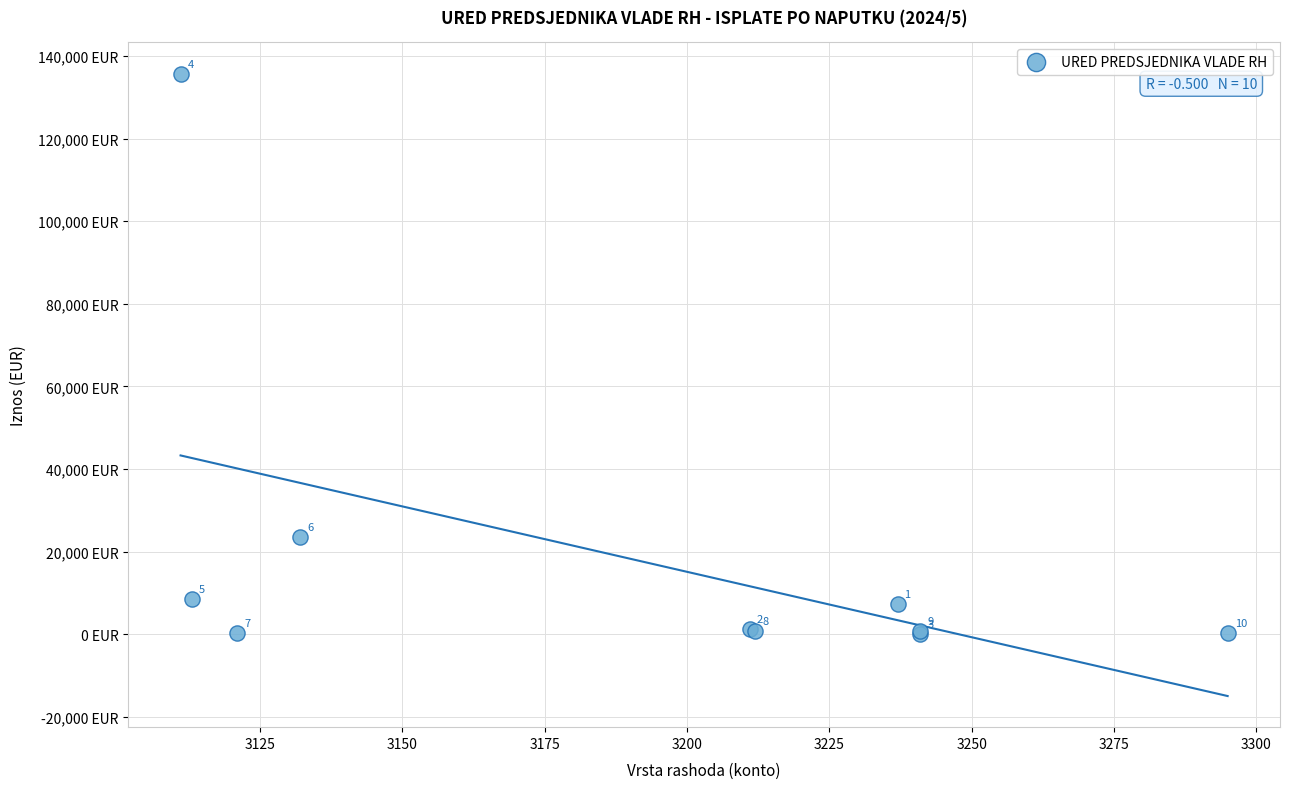

What Y value in the scatter plot is closest to 67880?

23438.3